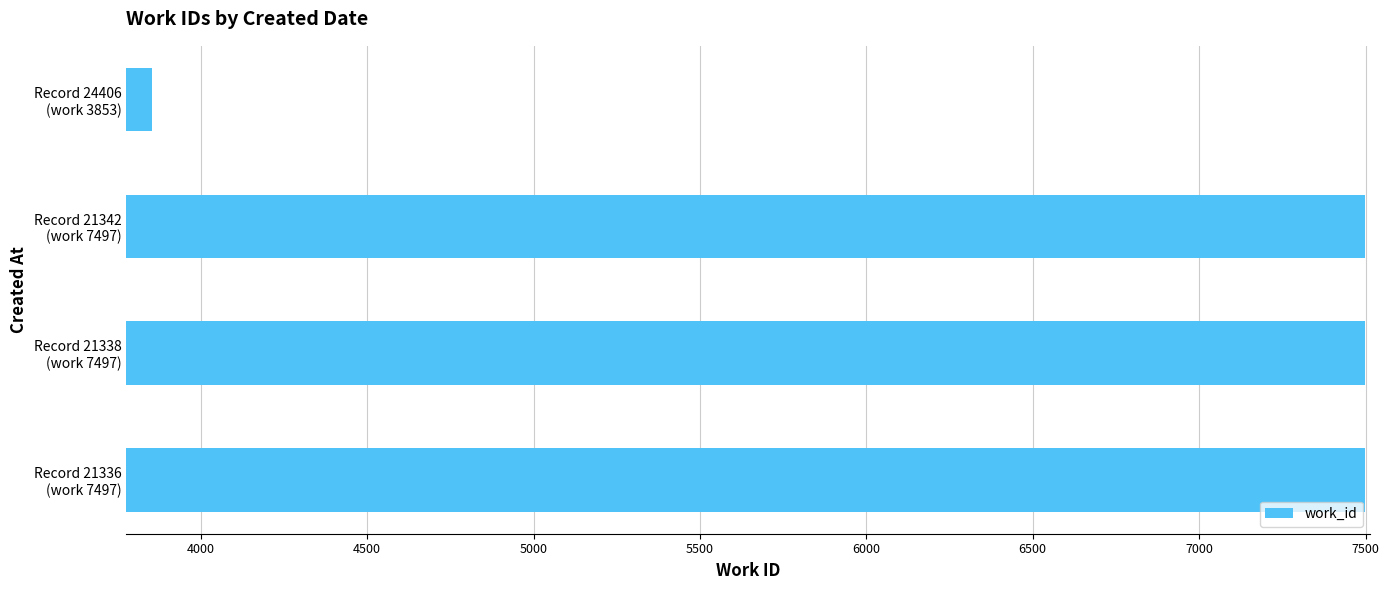

What is the maximum value shown in the chart?

7497